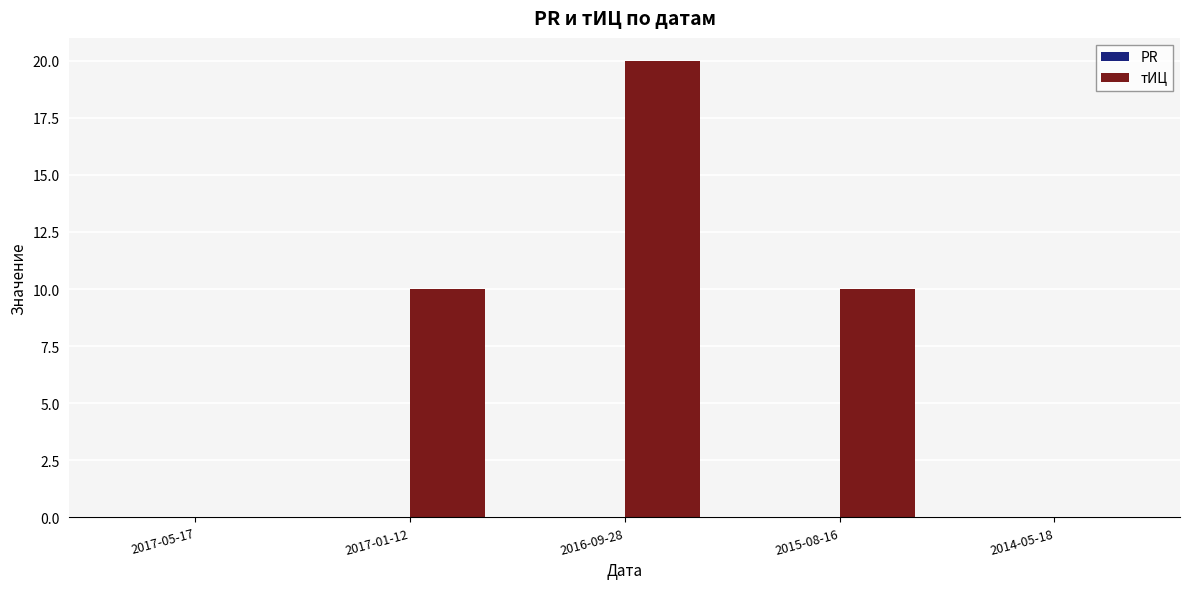

What is the sum of all values?

40